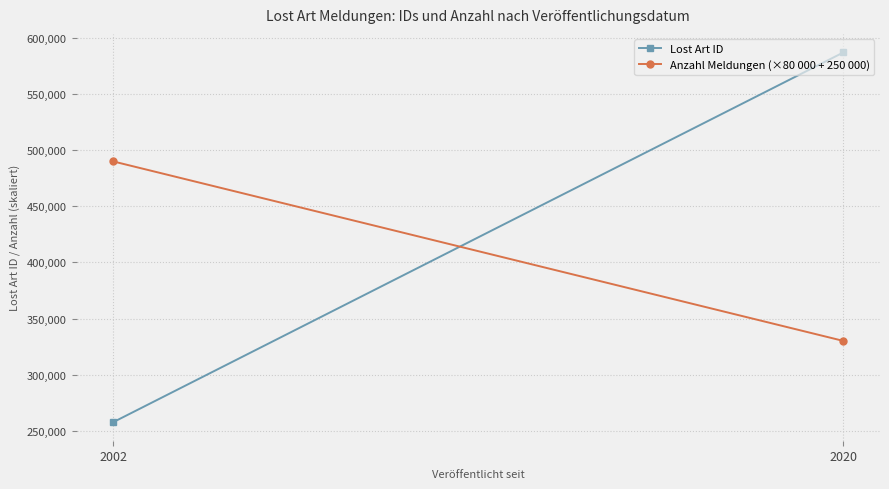

The value of Anzahl Meldungen (×80 000 + 250 000) at 2002 is 490000. True or false?

True